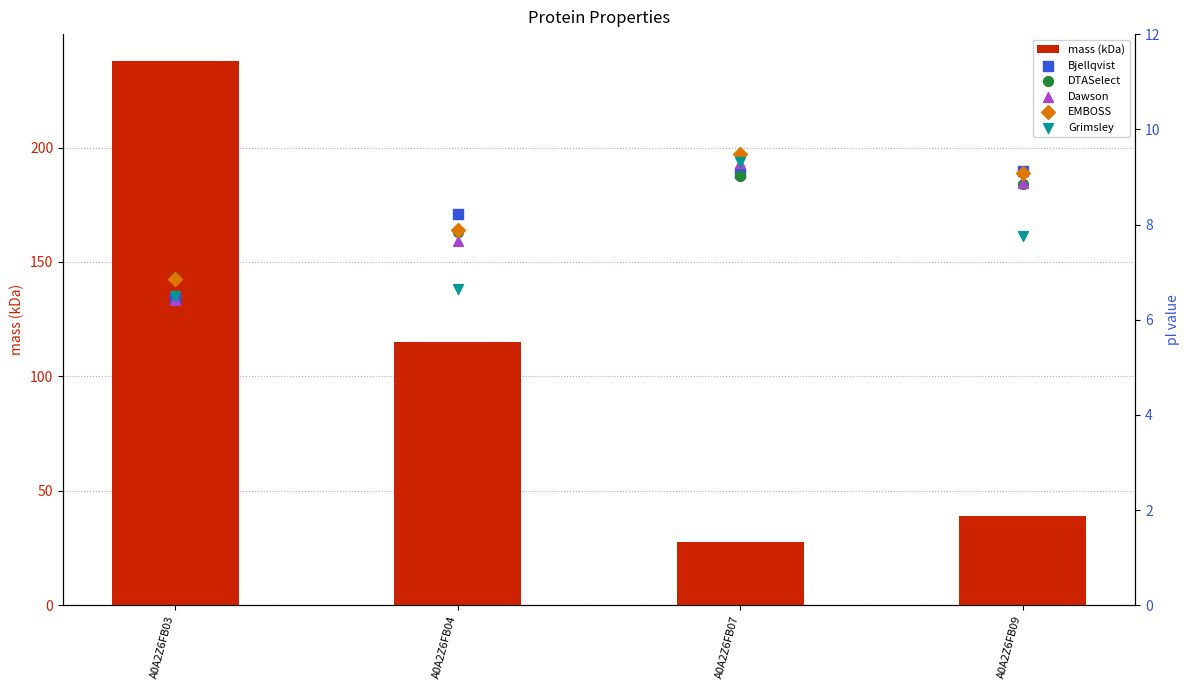

Which series reaches the minimum Y coordinate?

Dawson